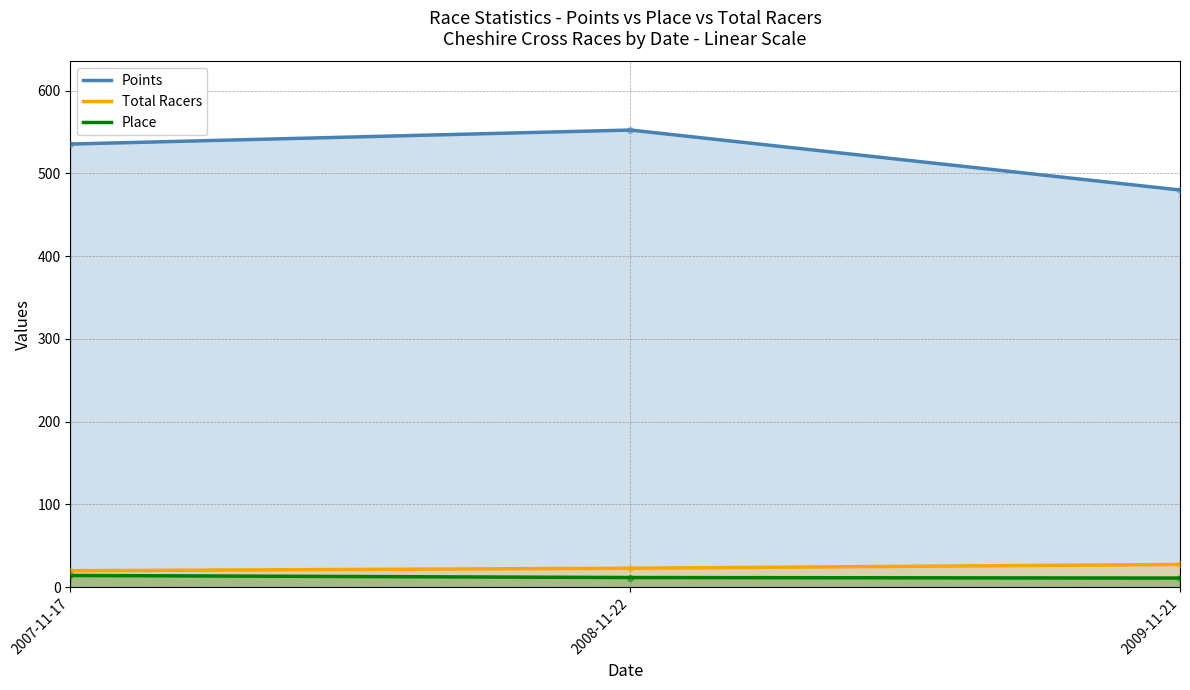

At how many categories does at least one series exceed 458?

3